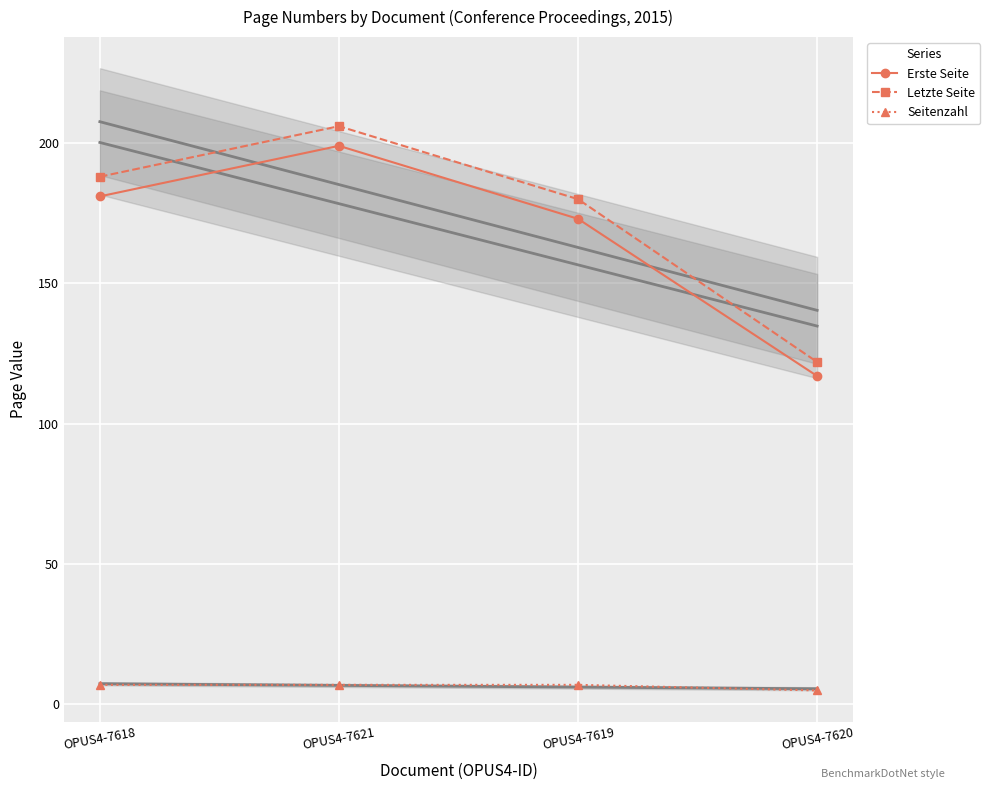

Reading left to right, transcribe all the data shown in this chart.

Erste Seite: 181	199	173	117
Letzte Seite: 188	206	180	122
Seitenzahl: 7	7	7	5